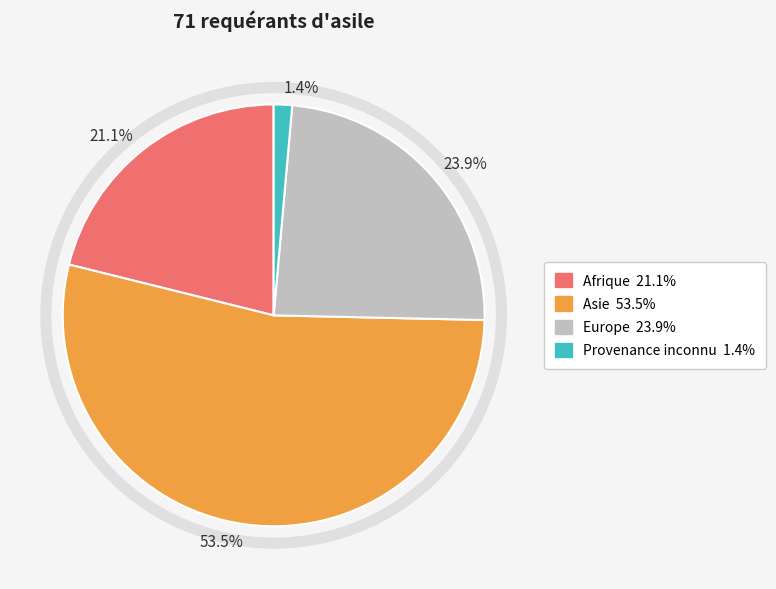

What is the largest slice in the pie chart?

53.5%